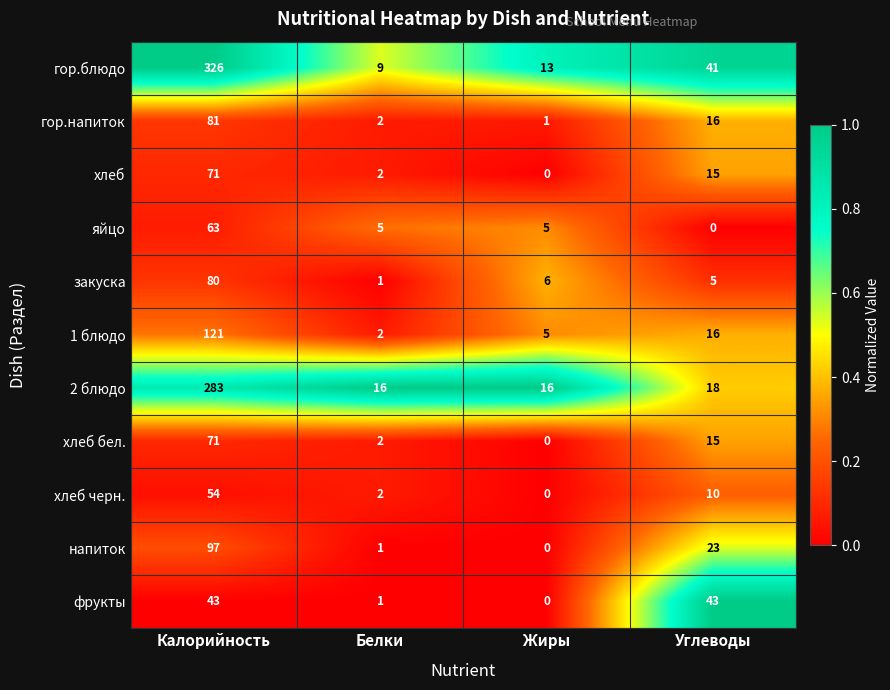

Rank the categories by гор.напиток value from lowest to highest.

Жиры, Белки, Углеводы, Калорийность